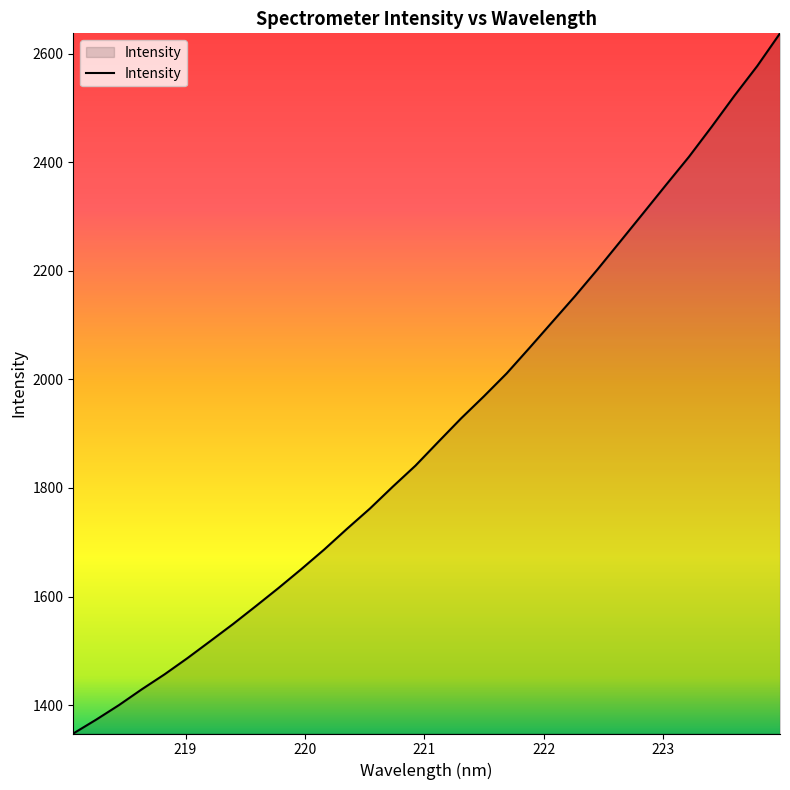

Reading right to left, what are all the values shown in this chart?

2637.5	2577.3	2522.6	2465.5	2410.0	2358.6	2306.5	2254.8	2203.2	2153.4	2105.7	2058.0	2011.0	1968.8	1928.1	1884.9	1841.1	1802.2	1762.0	1724.9	1686.7	1650.7	1615.9	1582.3	1549.3	1517.7	1486.4	1456.7	1429.0	1399.9	1373.1	1347.7